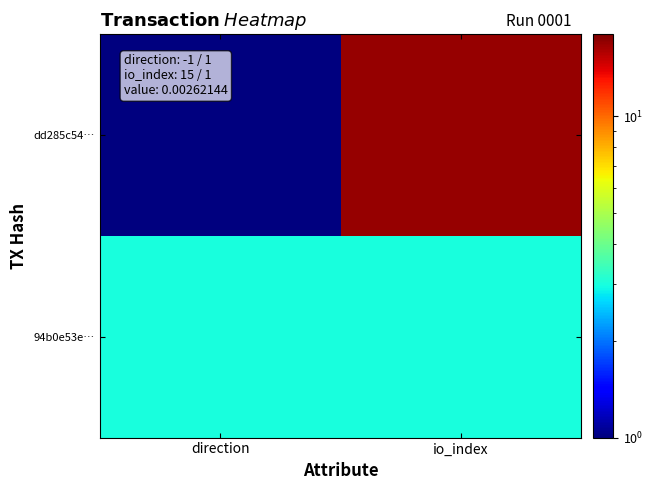

Rank the series by their average value, from highest to lowest.

dd285c54…, 94b0e53e…